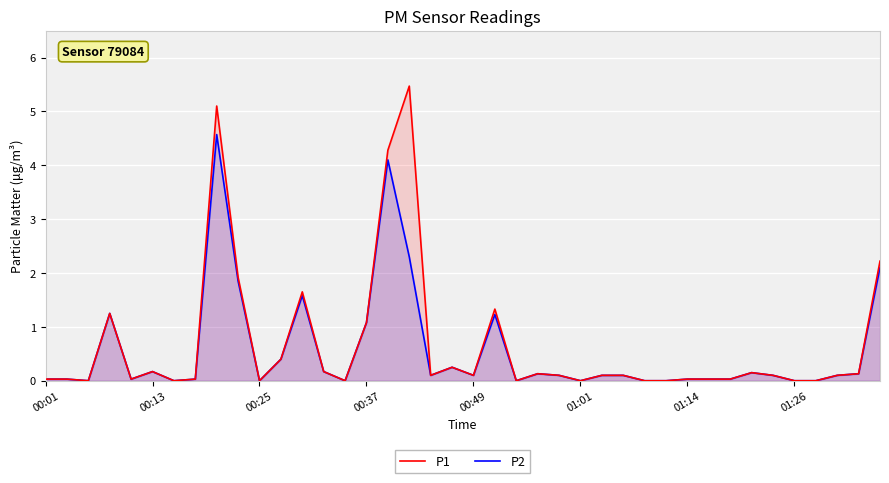

Which series has the largest range (max minus min)?

P1